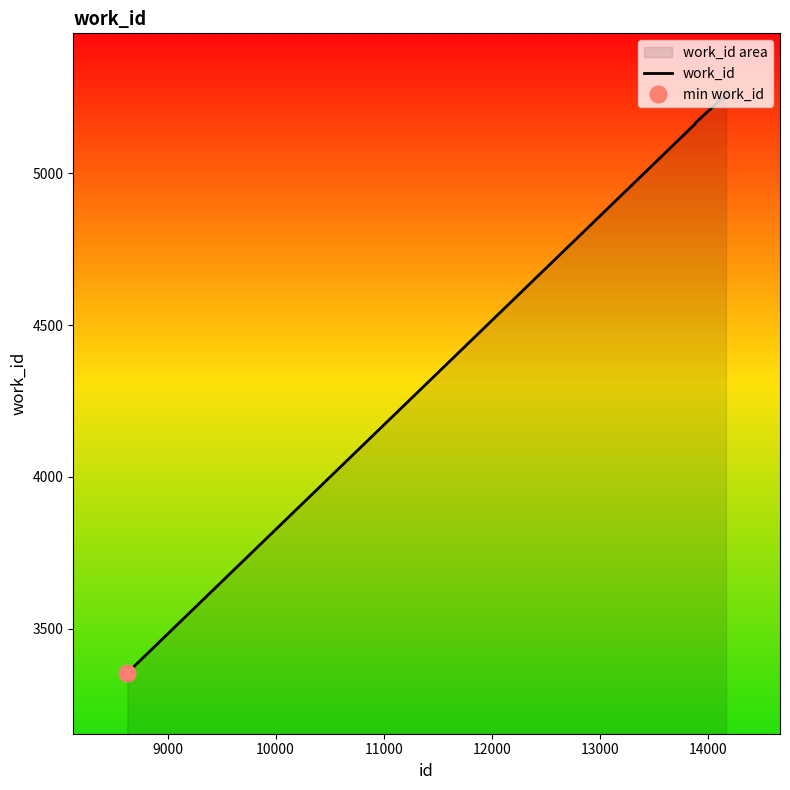

What is the maximum value for work_id?

5261